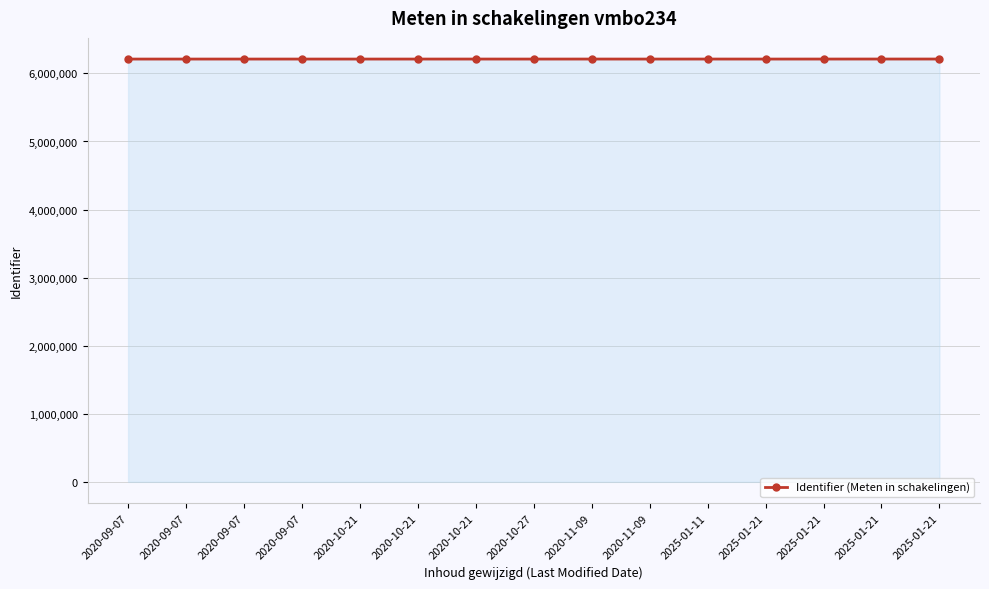

At which category does the data reach its first local valley?

2020-10-21